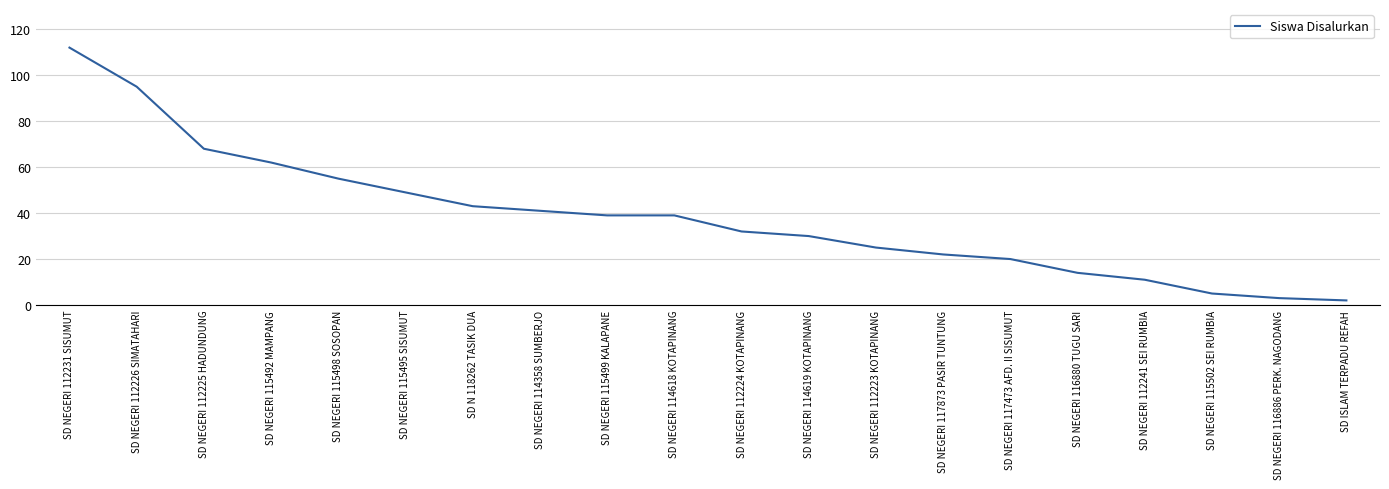

At which label is the value closest to 57?

SD NEGERI 115498 SOSOPAN